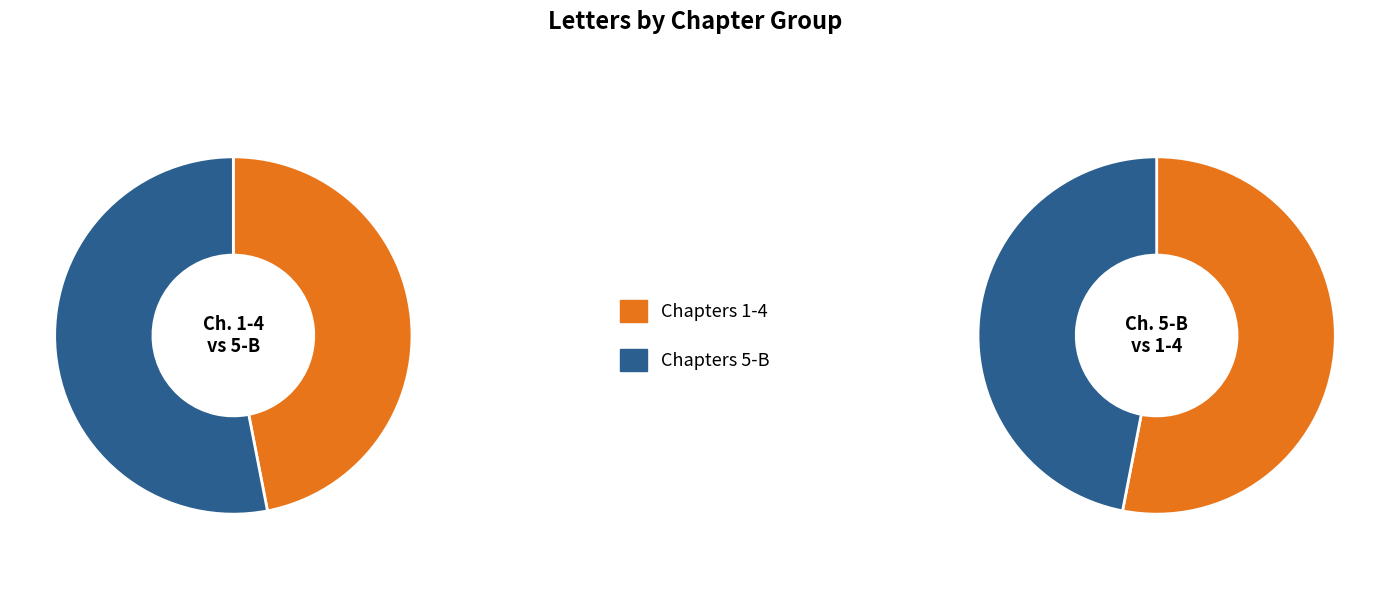

Do 7 and 4 together represent more than half of the pie?

No